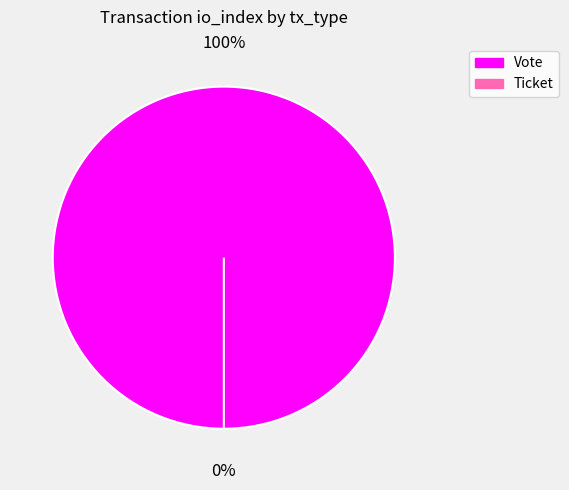

What percentage do Vote and Ticket together represent?

100.0%